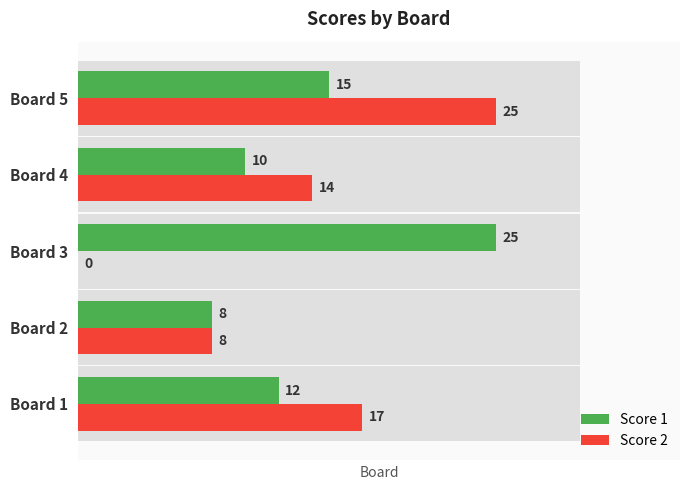

How many bars are there in each group?

2